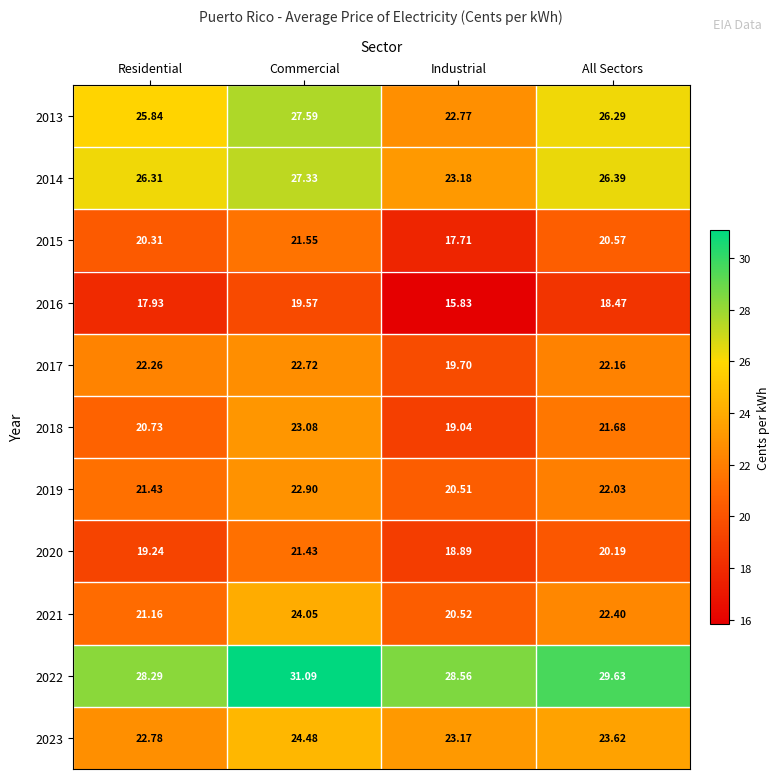

Is the value of 2018 at Residential greater than the value of 2021 at Residential?

No